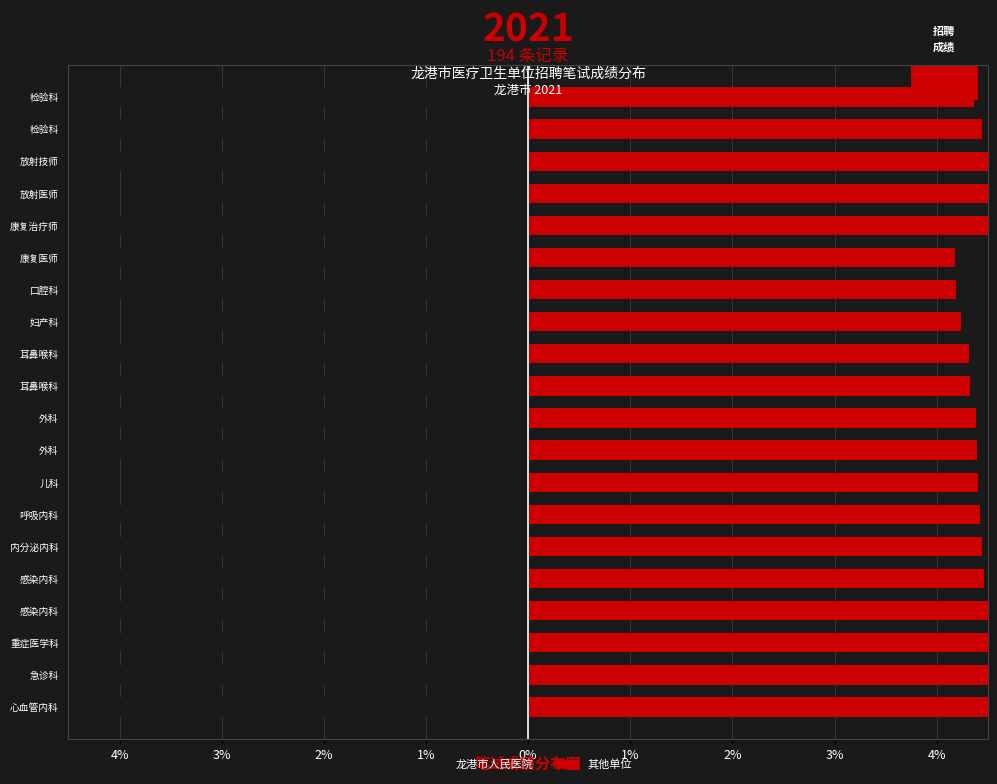

What are all the series names shown in the legend?

龙港市人民医院, 其他单位